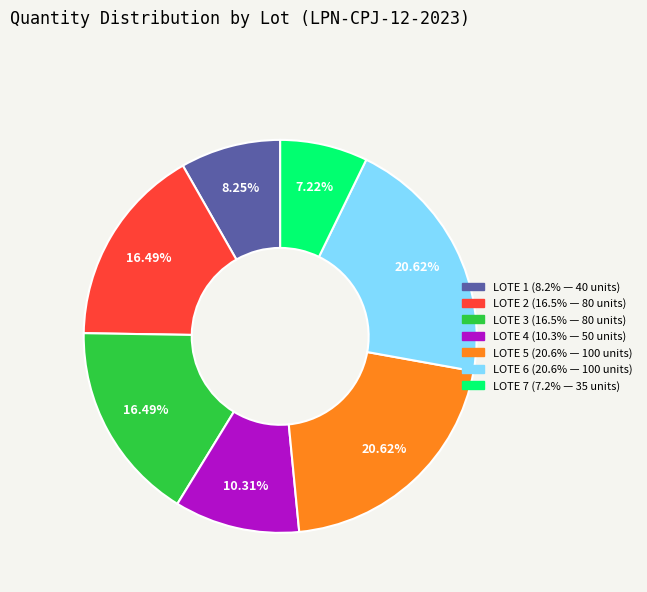

To the nearest percent, what is the combined percentage of LOTE 2 and LOTE 5?

37%